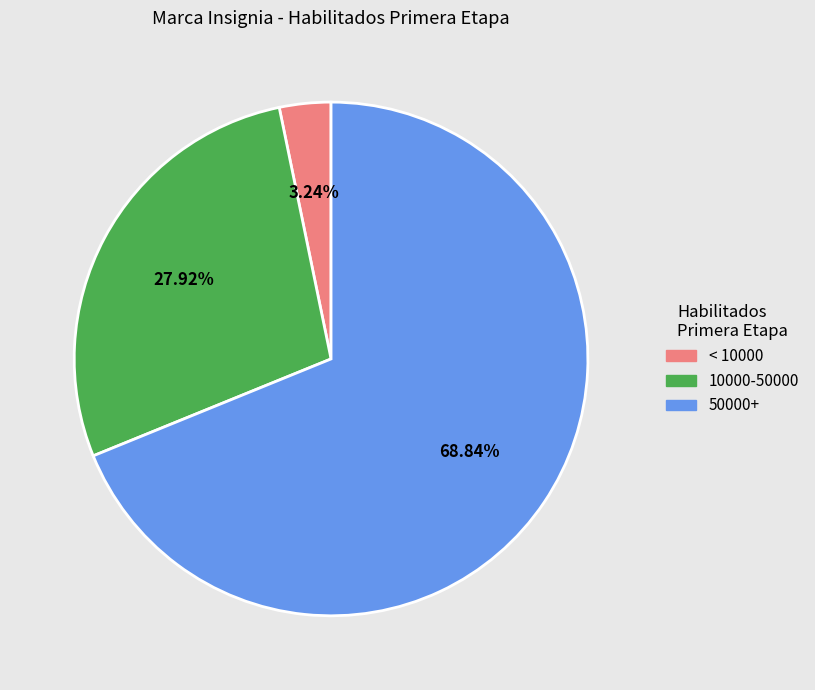

Is there a majority slice in this chart?

Yes